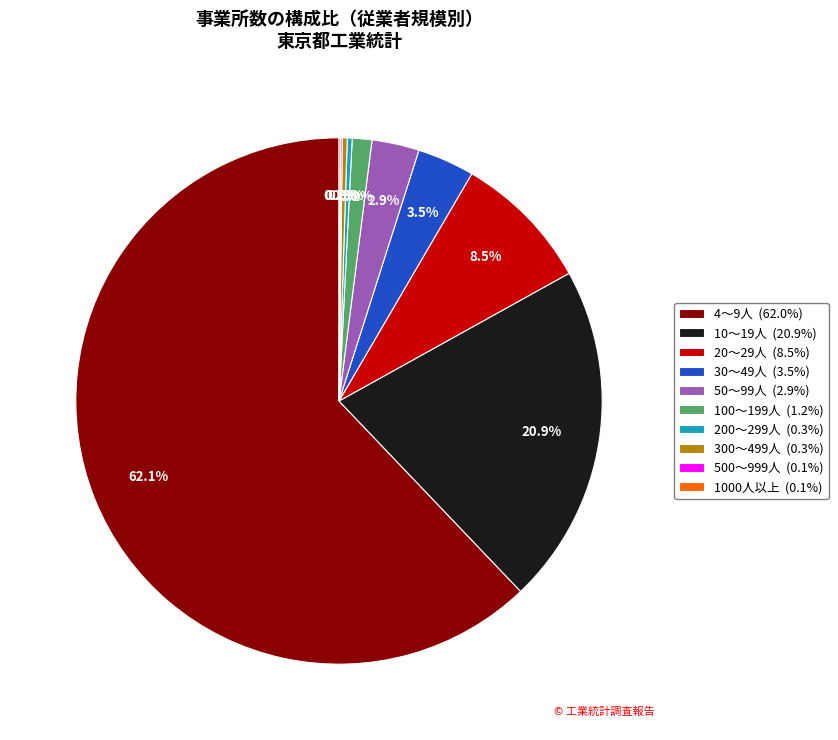

How much of the chart is everything except 30～49人?

96.5%